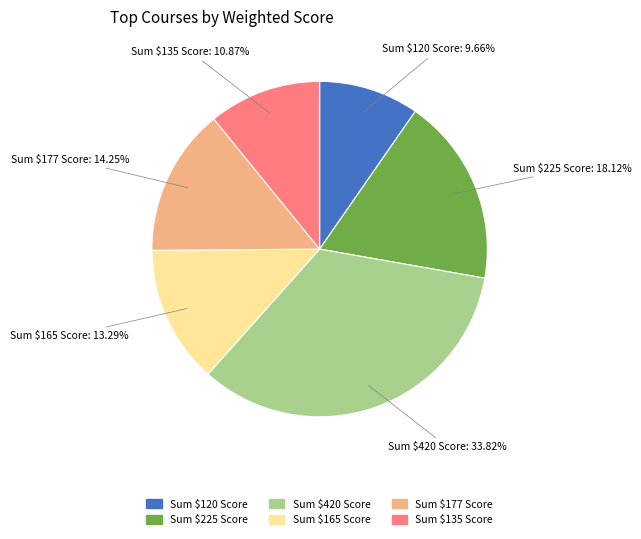

To the nearest percent, what is the average slice percentage?

17%